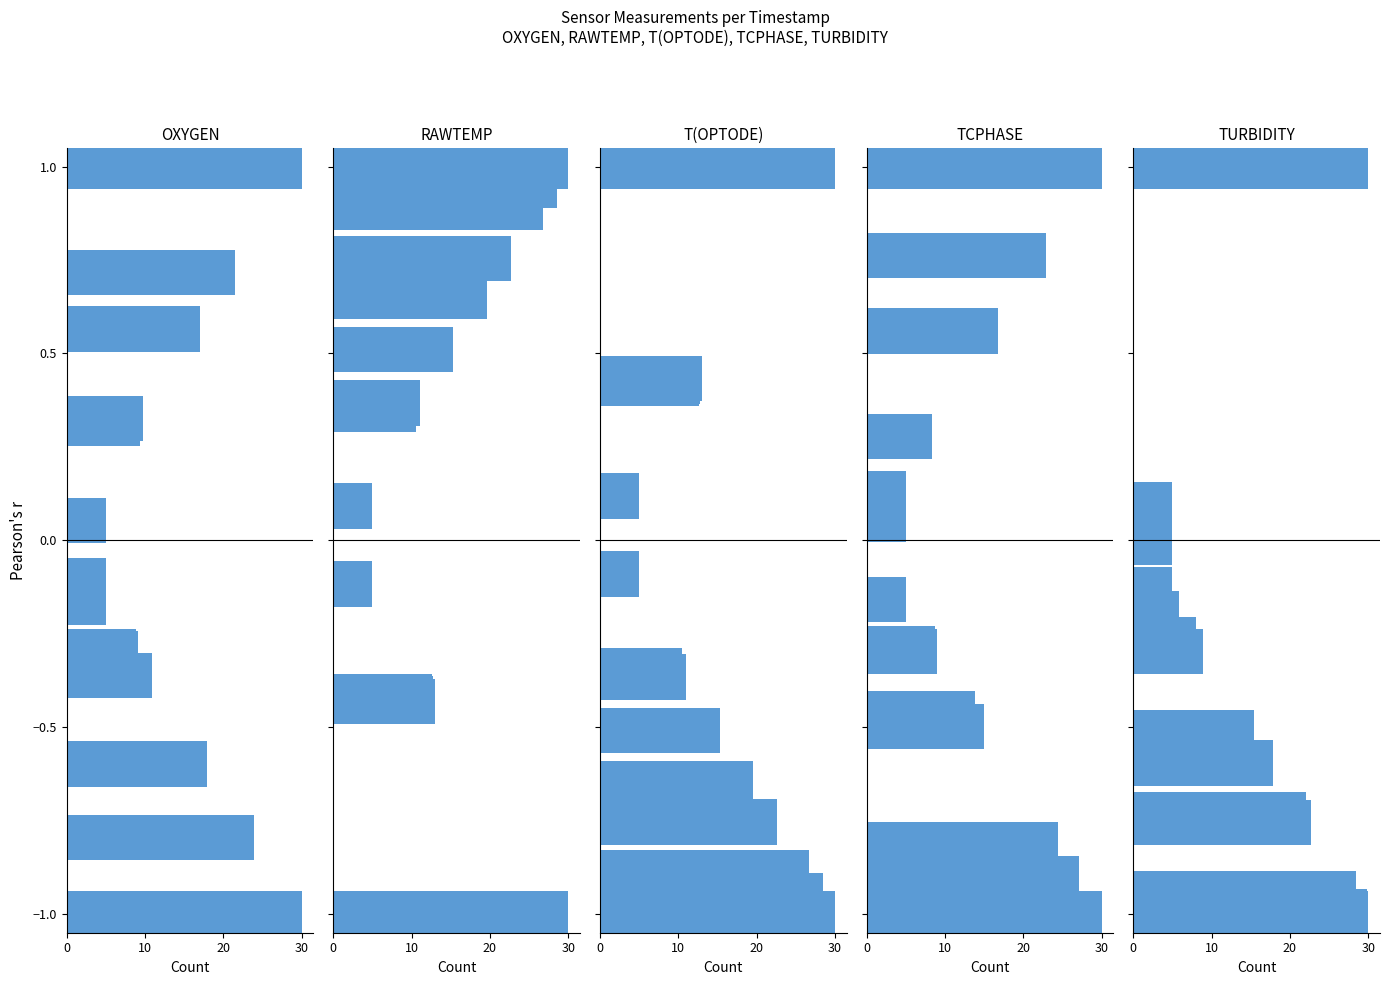

How many groups of bars are there?

14